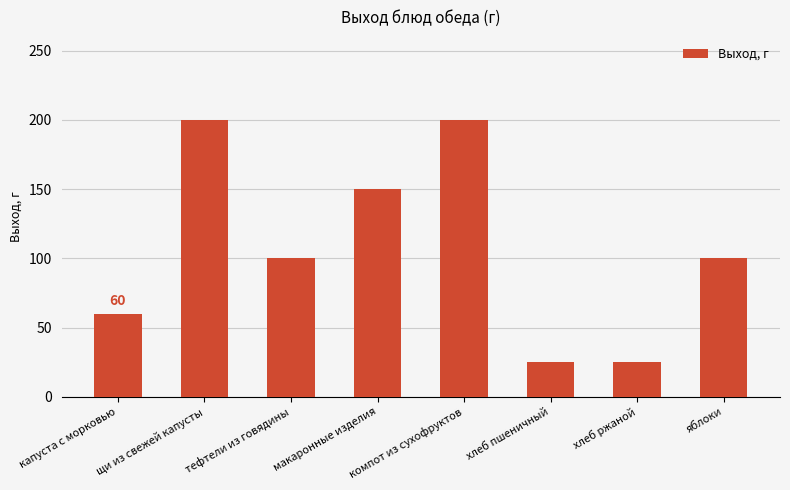

What is the smallest value displayed?

25